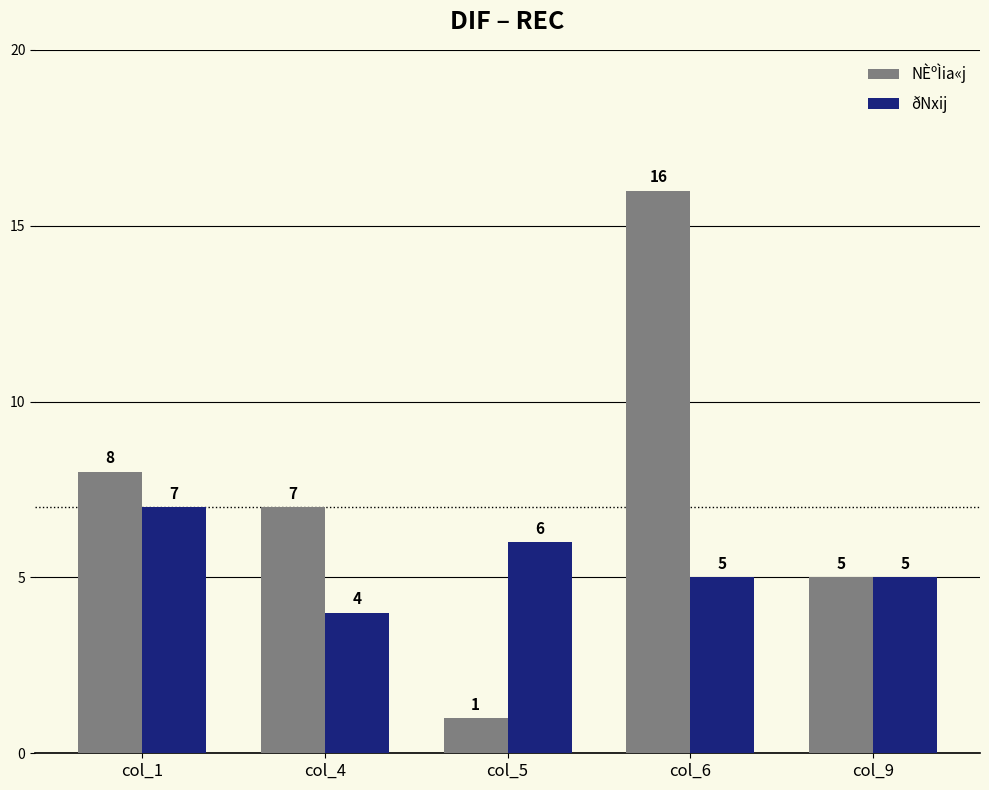

At which label does ðNxij first exceed 5?

col_1